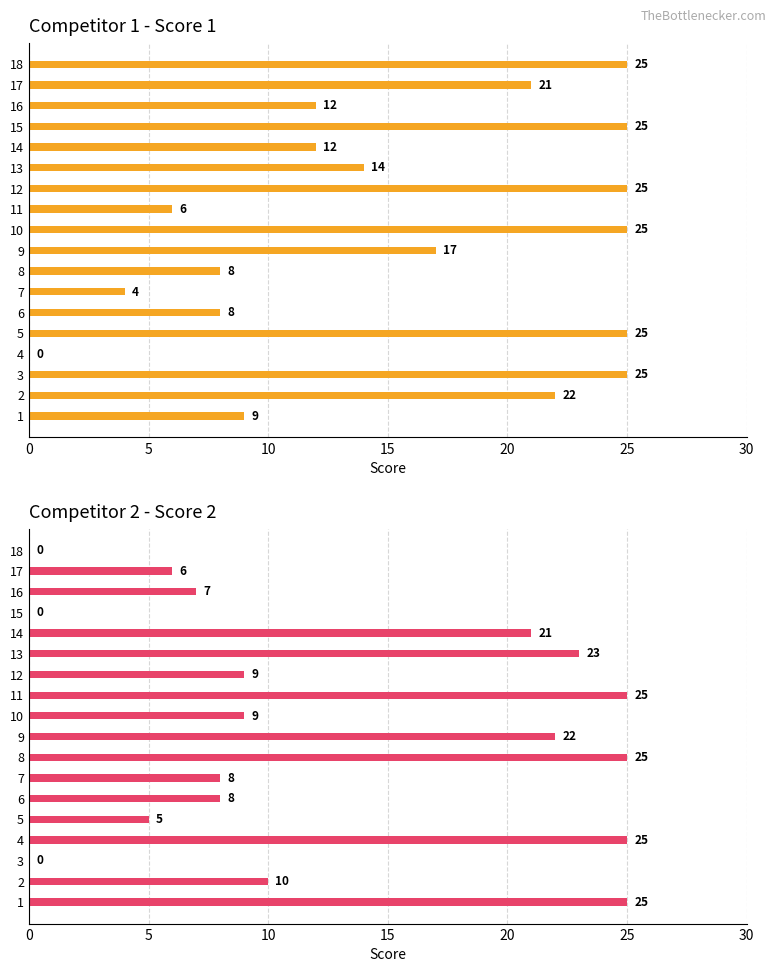

Reading right to left, extract all data points from this chart.

Score 1: 25	21	12	25	12	14	25	6	25	17	8	4	8	25	0	25	22	9
Score 2: 0	6	7	0	21	23	9	25	9	22	25	8	8	5	25	0	10	25